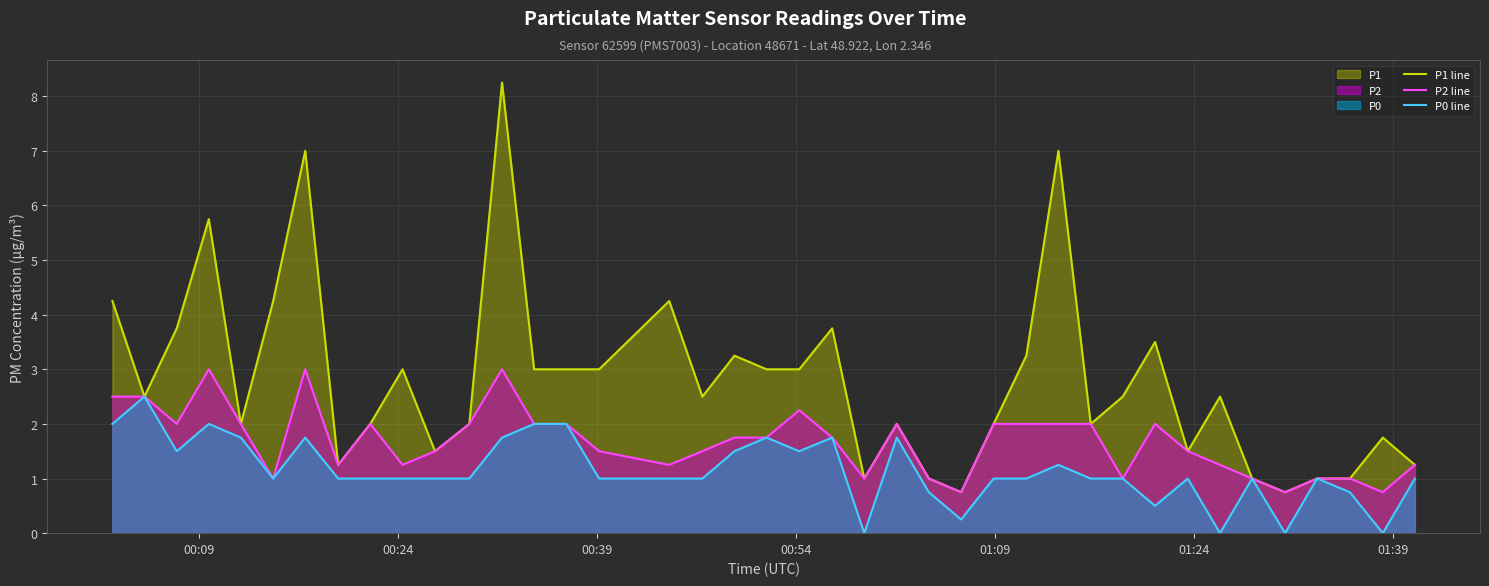

True or false: P1 line and P0 line intersect in this chart.

False